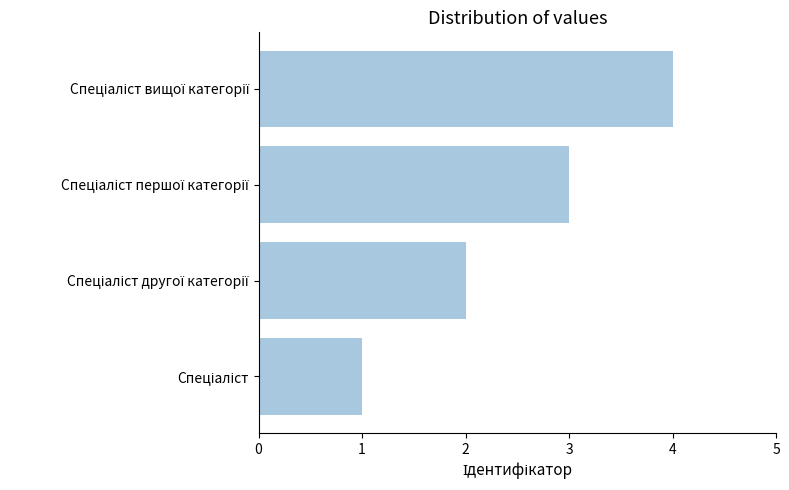

What is the greatest value displayed?

4